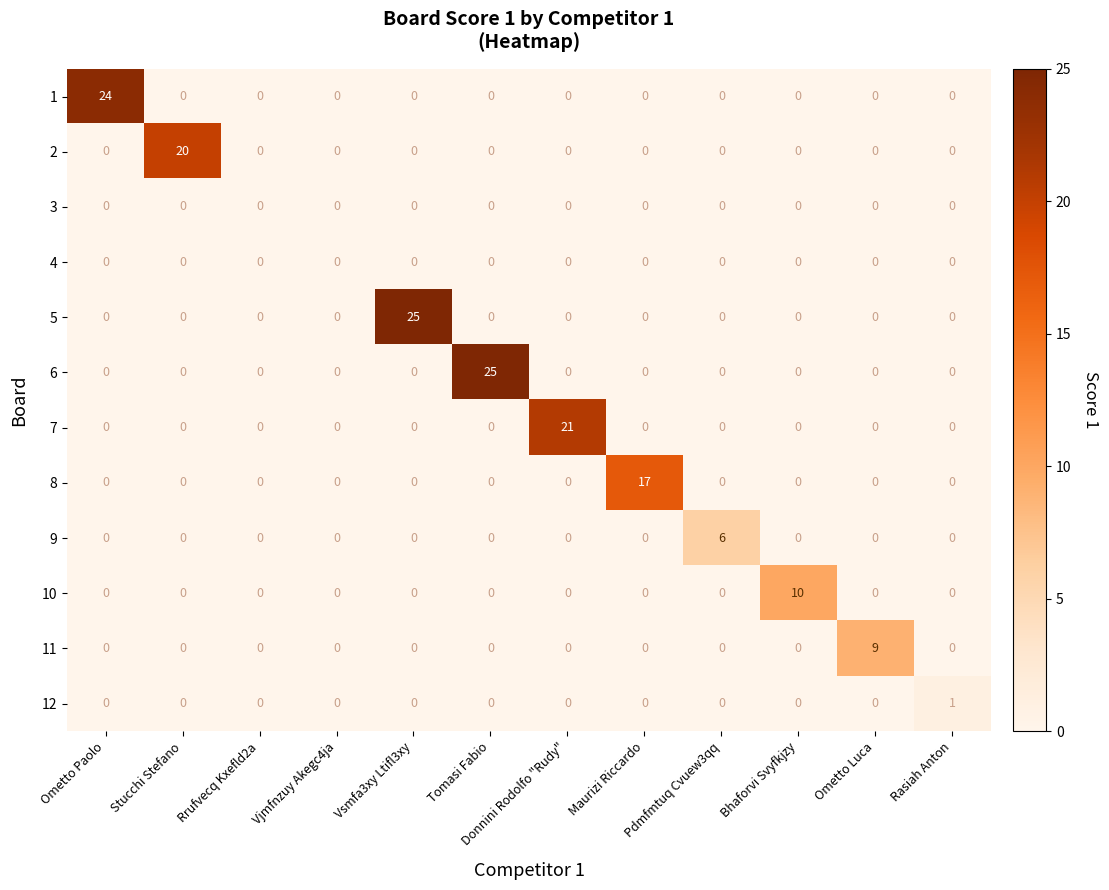

Is it true that 11 equals 0 at Ometto Paolo?

True